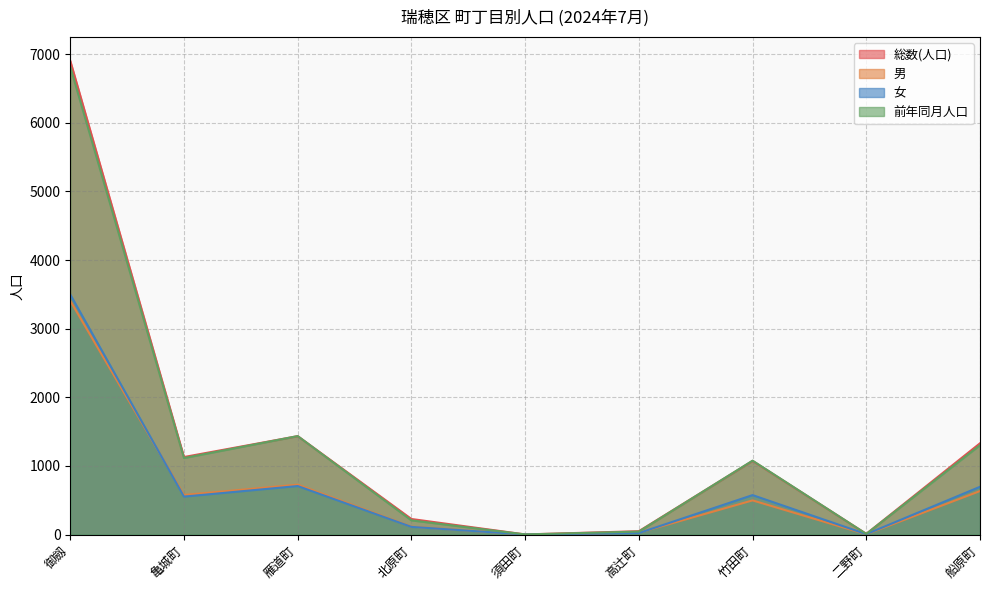

At which category does 女 reach its first local valley?

亀城町